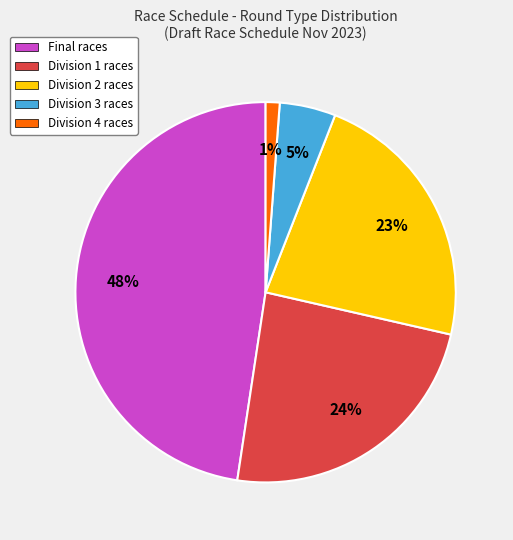

How many slices are in this pie chart?

5